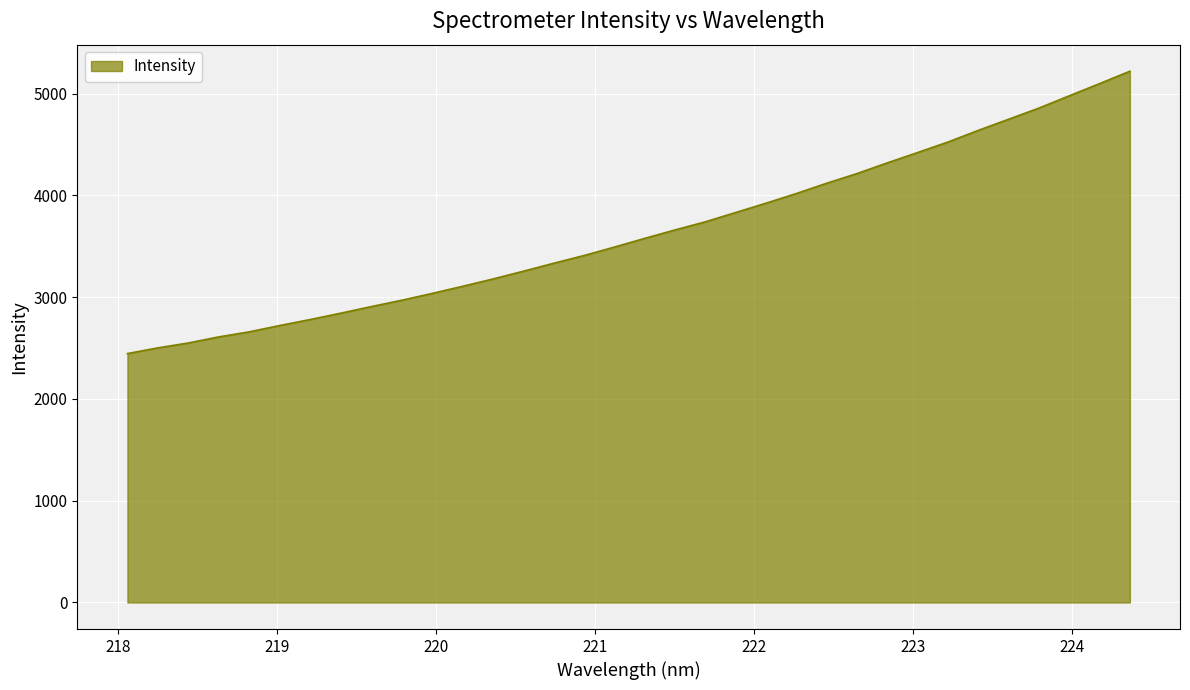

What is the maximum value shown in the chart?

5220.2